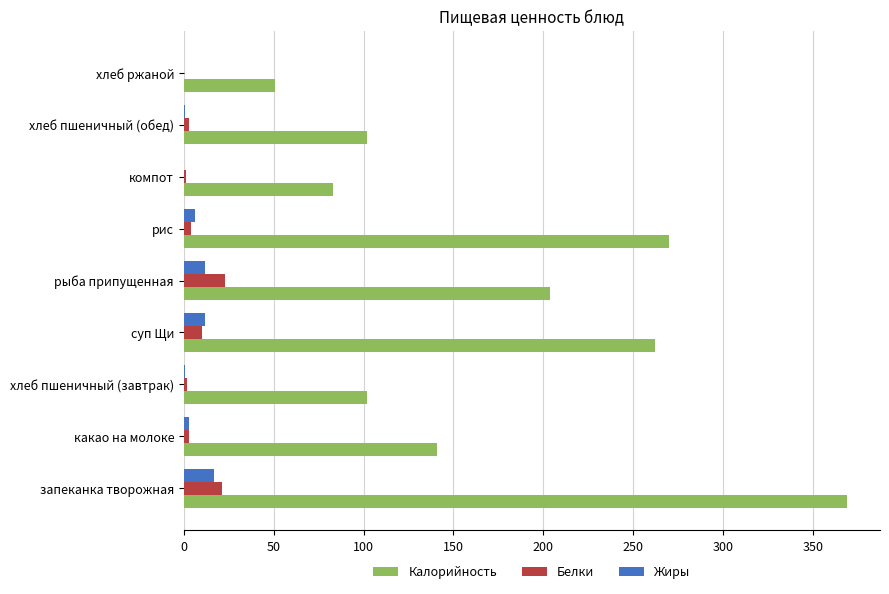

Is it true that Калорийность equals 141.0 at какао на молоке?

True